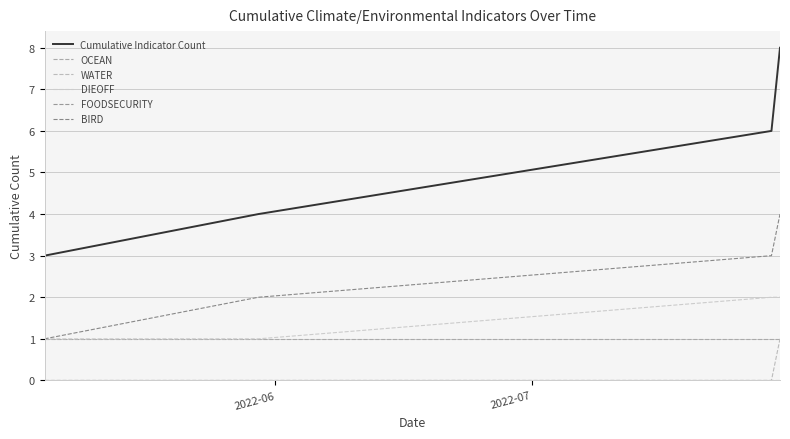

At how many categories does at least one series exceed 6?

1